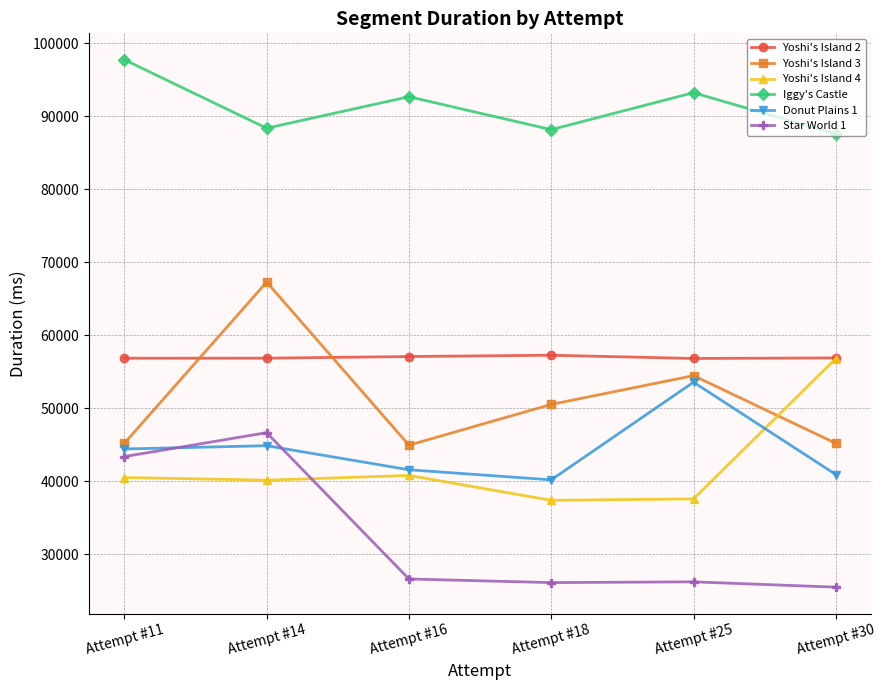

How many interior local peaks does the Yoshi's Island 3 series have?

2